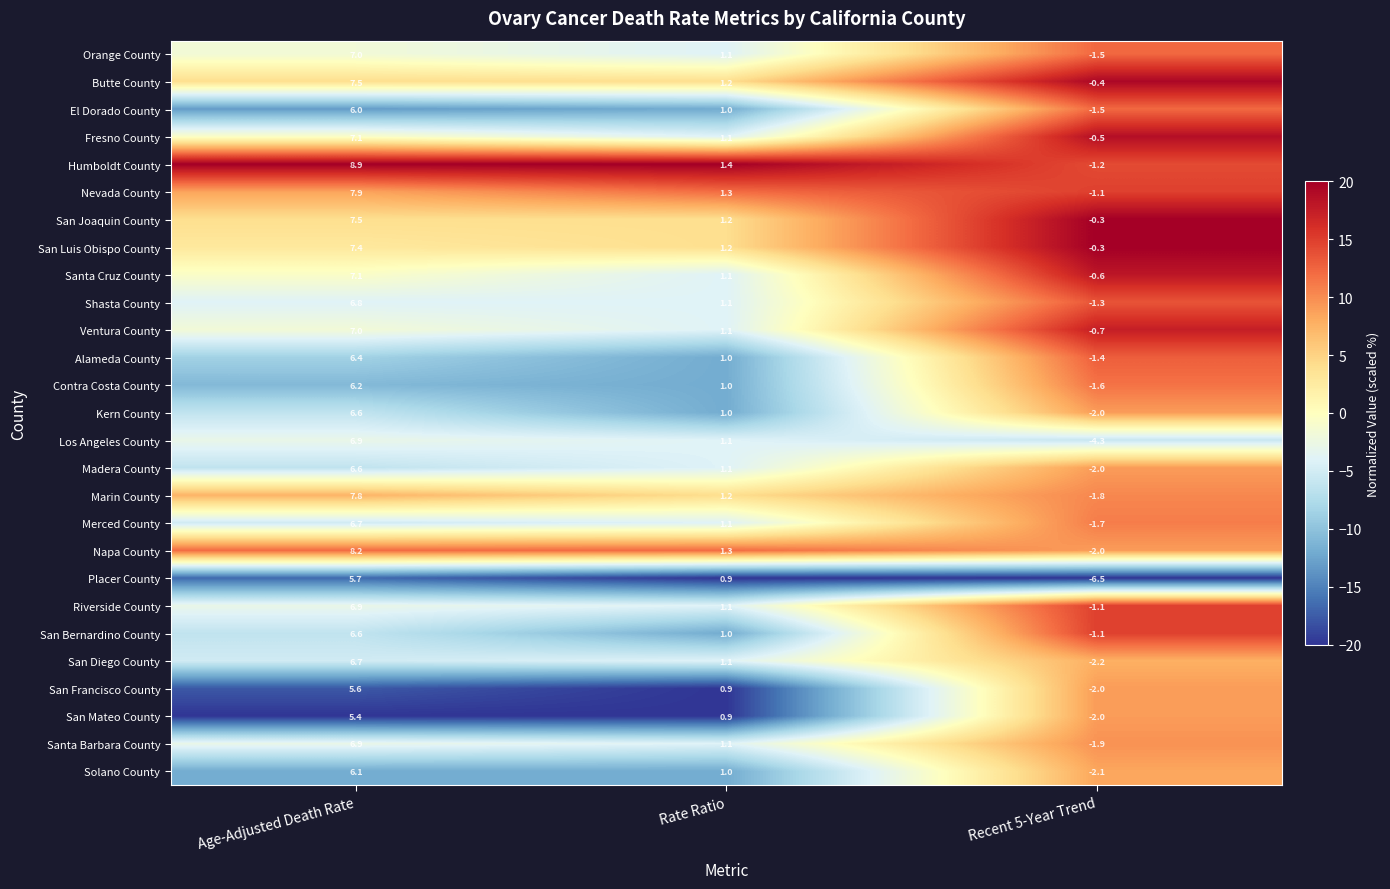

What is the difference between the maximum and minimum values in the Nevada County series?

9.0